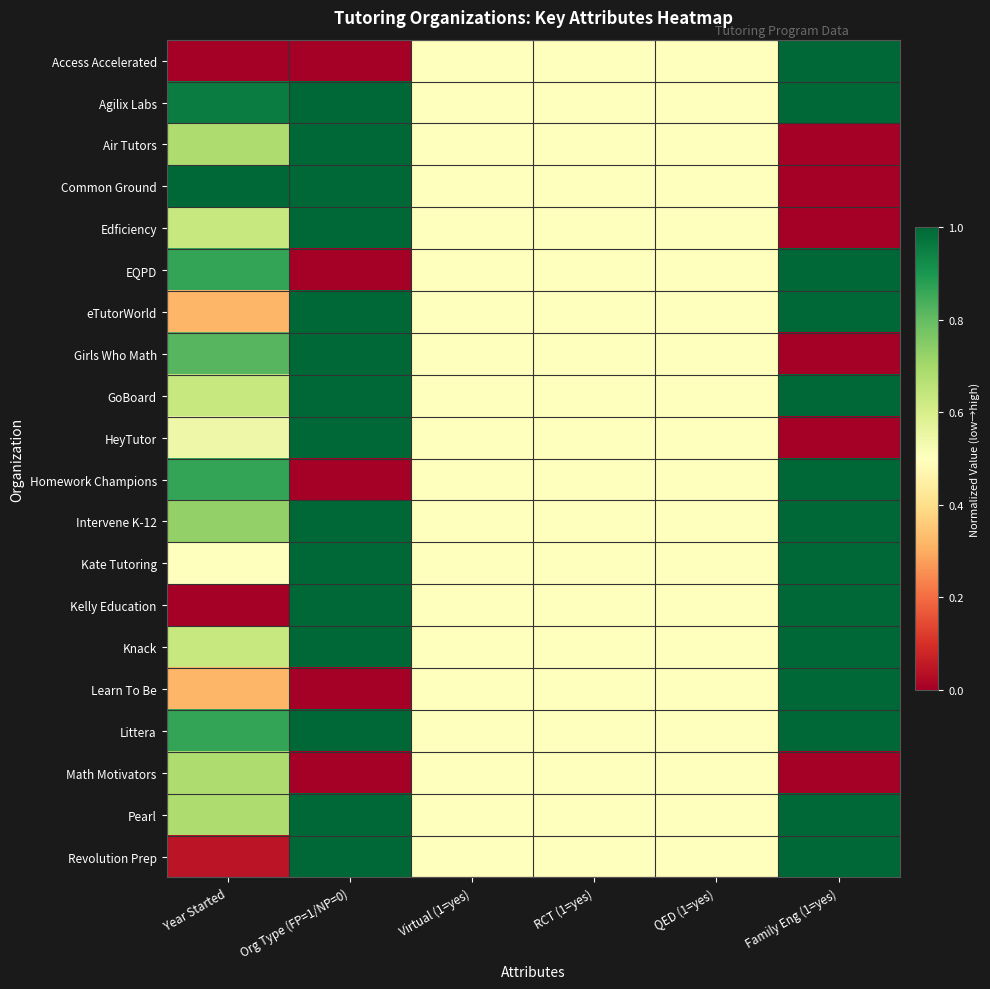

At how many categories does at least one series exceed 0?

6